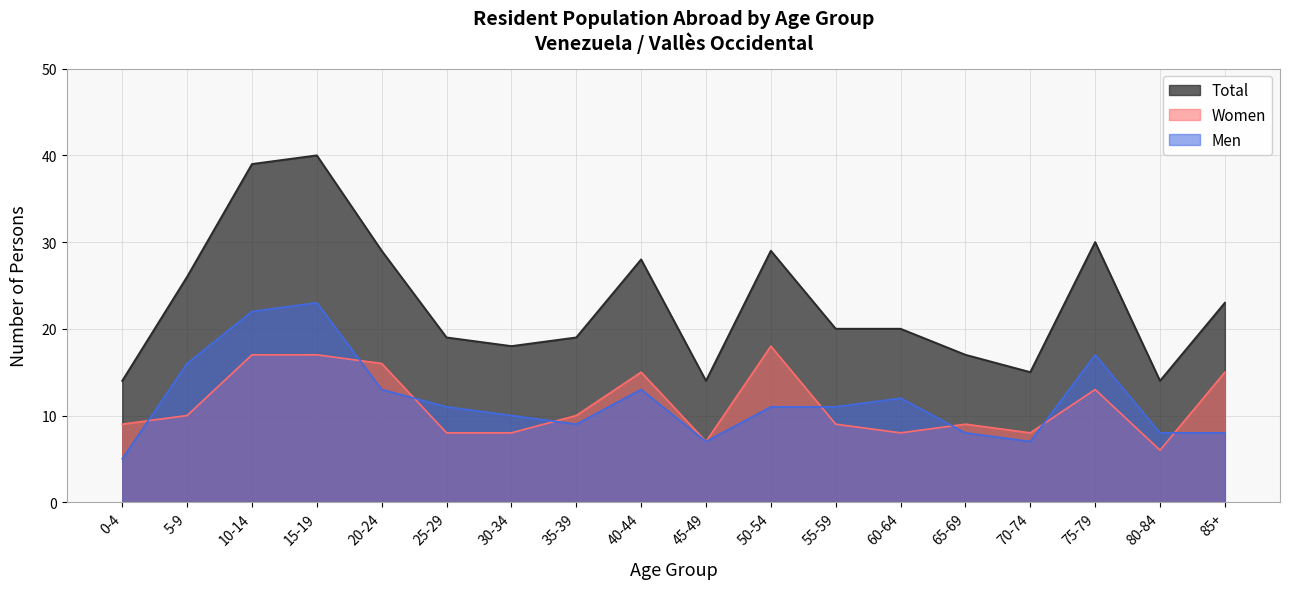

Rank the series at 35-39 from highest to lowest value.

Total, Women, Men